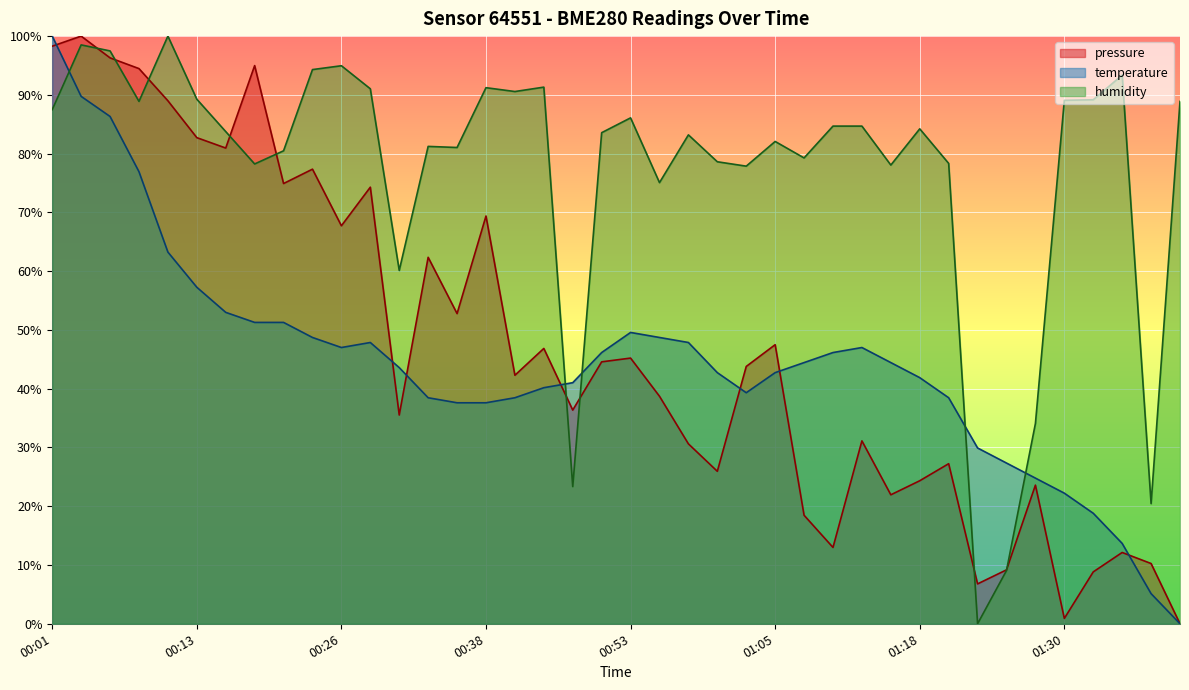

How many lines are shown in the chart?

3